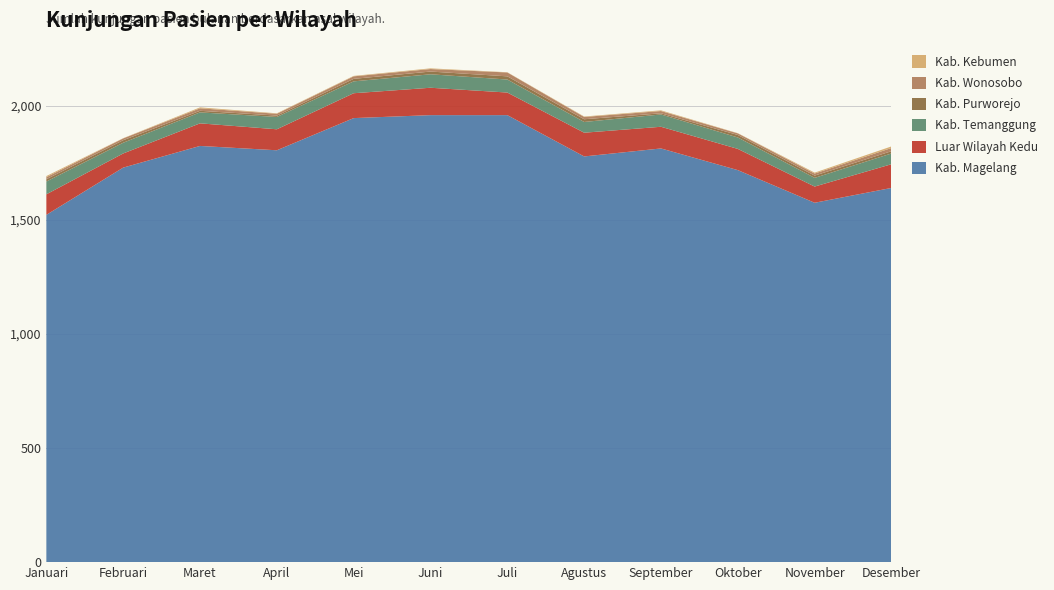

Reading left to right, extract all data points from this chart.

Kab. Magelang: 1522	1729	1824	1805	1946	1959	1959	1778	1813	1718	1575	1640
Luar Wilayah Kedu: 90	62	99	92	109	120	99	104	95	93	71	104
Kab. Temanggung: 56	47	48	54	52	59	57	47	54	50	38	47
Kab. Purworejo: 10	11	7	6	11	12	14	12	5	11	10	10
Kab. Wonosobo: 9	8	11	8	11	11	17	10	10	7	9	14
Kab. Kebumen: 5	1	4	2	2	3	1	2	3	1	4	7